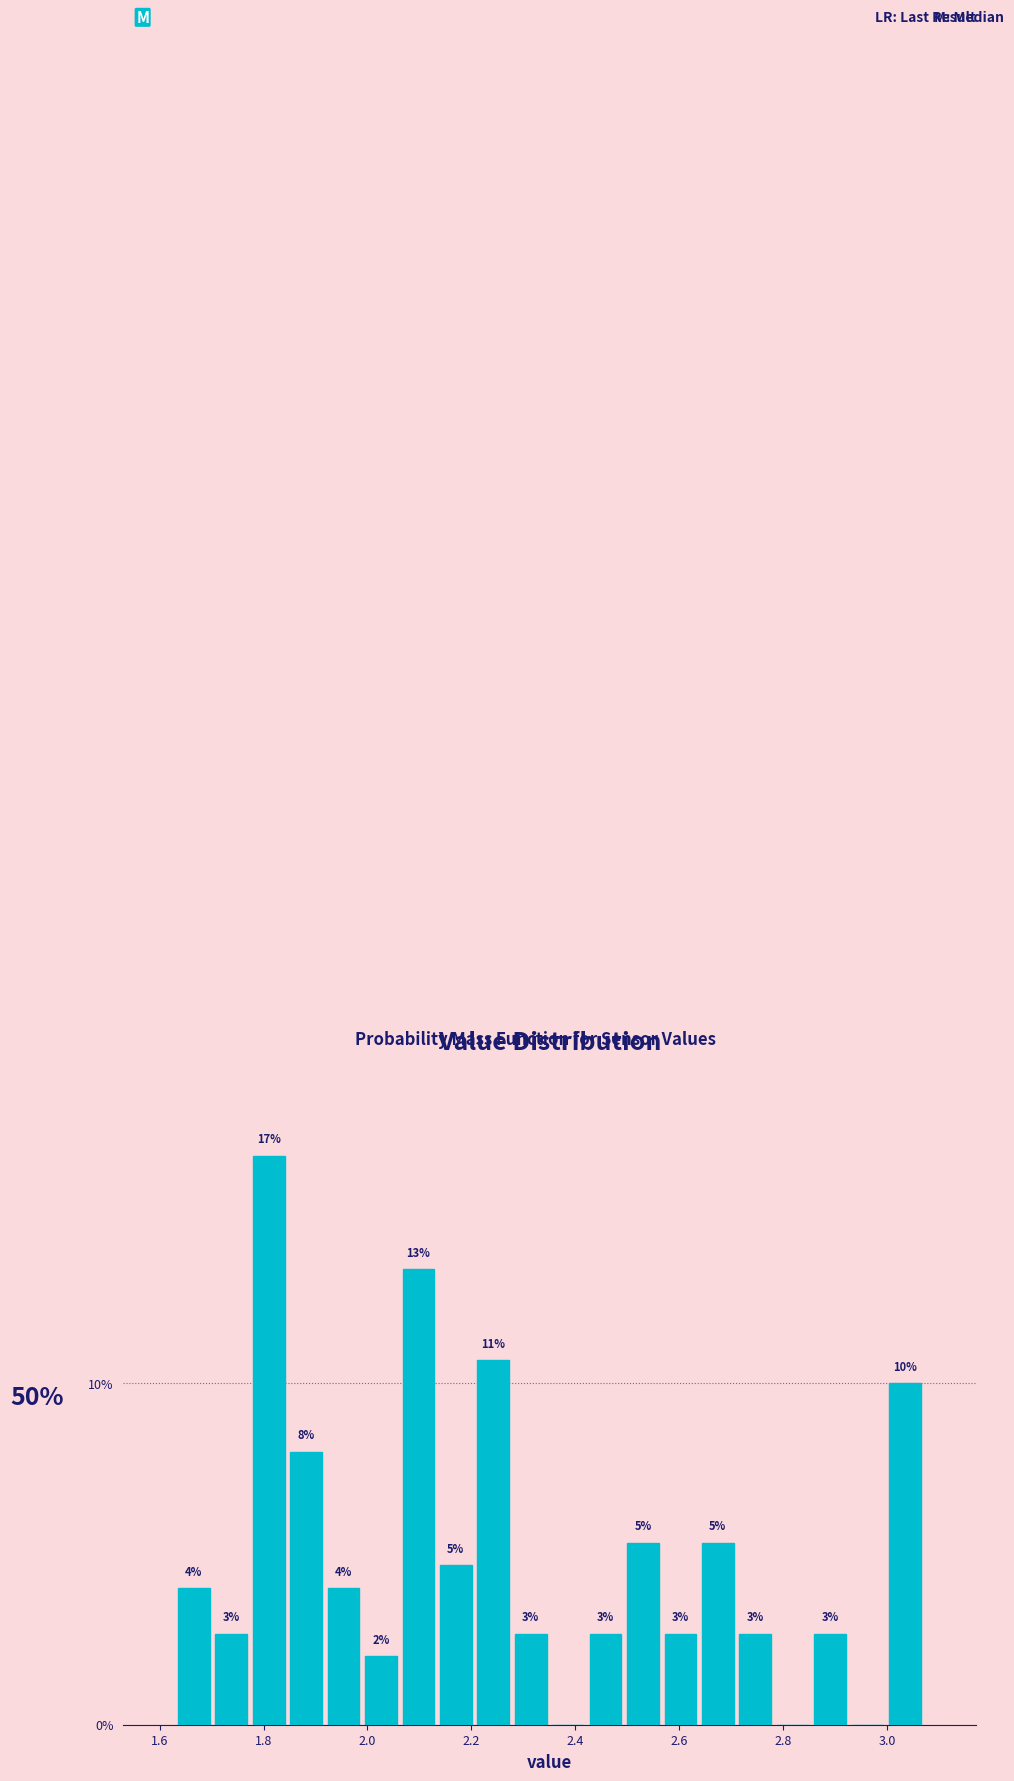

Read against the x-axis, roughly where is the centre of the tallest bar?

1.82